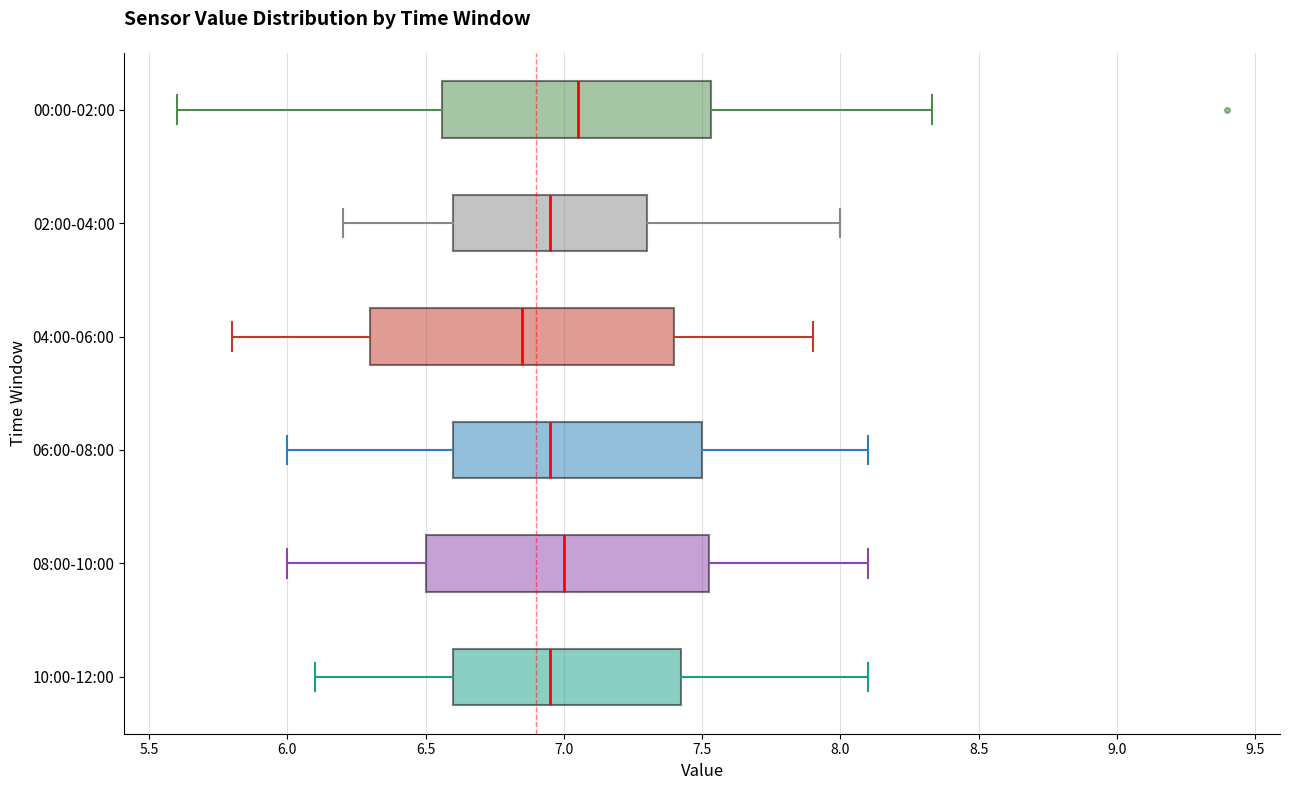

Reading bottom to top, read every box against the x-axis: the position of its median line, the range the box covers, and the ends of its whiskers. The values are not printed on the chart, so give them approximately, as read against the axis.

10:00-12:00: median 6.95, box 6.60 to 7.45, whiskers 6.10 to 8.10
08:00-10:00: median 7.00, box 6.50 to 7.55, whiskers 6.00 to 8.10
06:00-08:00: median 6.95, box 6.60 to 7.50, whiskers 6.00 to 8.10
04:00-06:00: median 6.85, box 6.30 to 7.40, whiskers 5.80 to 7.90
02:00-04:00: median 6.95, box 6.60 to 7.30, whiskers 6.20 to 8.00
00:00-02:00: median 7.05, box 6.55 to 7.55, whiskers 5.60 to 8.35